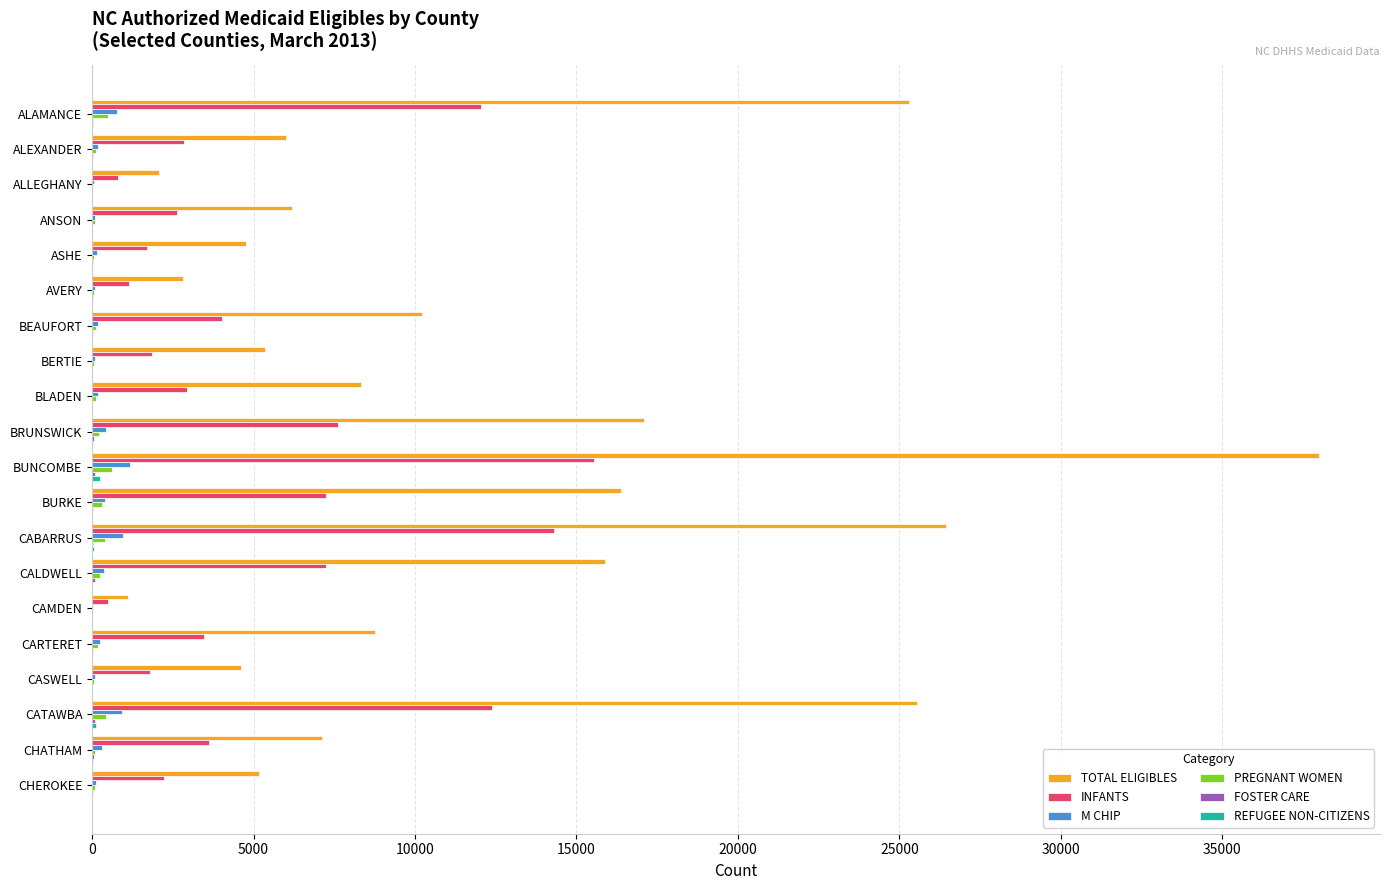

What is the greatest value displayed?

37983